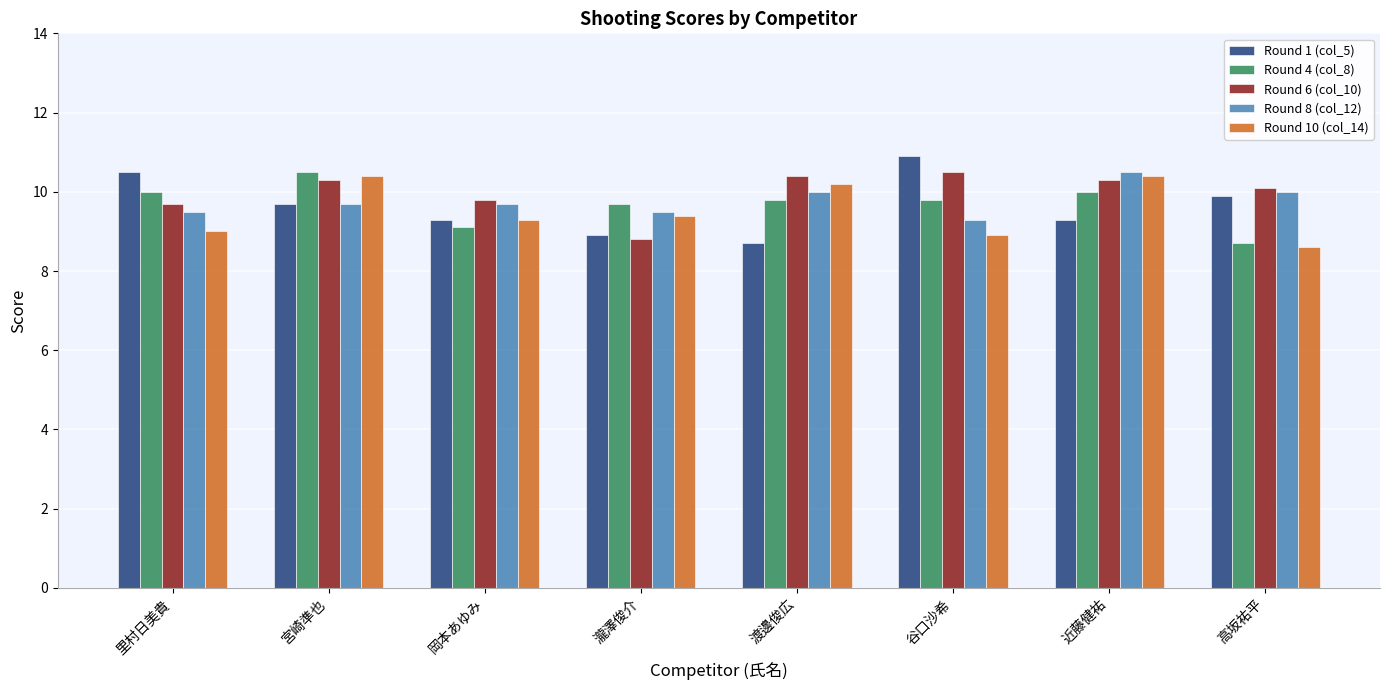

What is the difference between the maximum and second lowest values in the Round 1 (col_5) series?

2.0